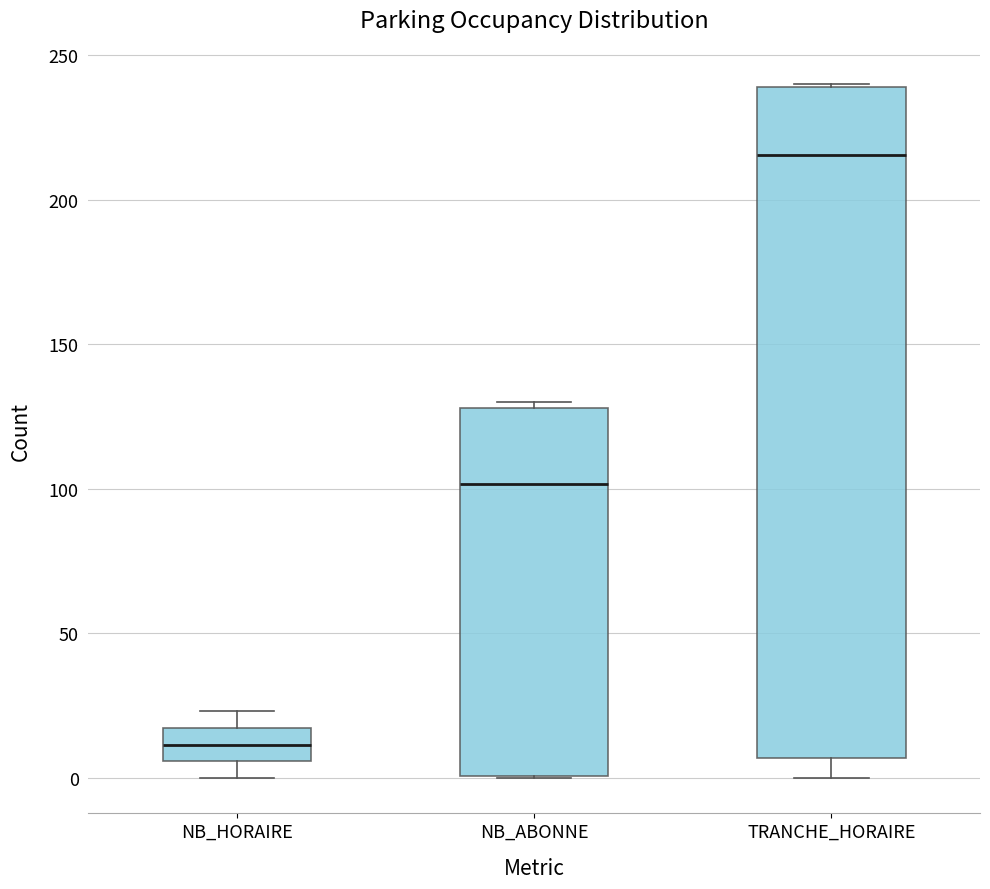

Which box's median line is the highest?

TRANCHE_HORAIRE